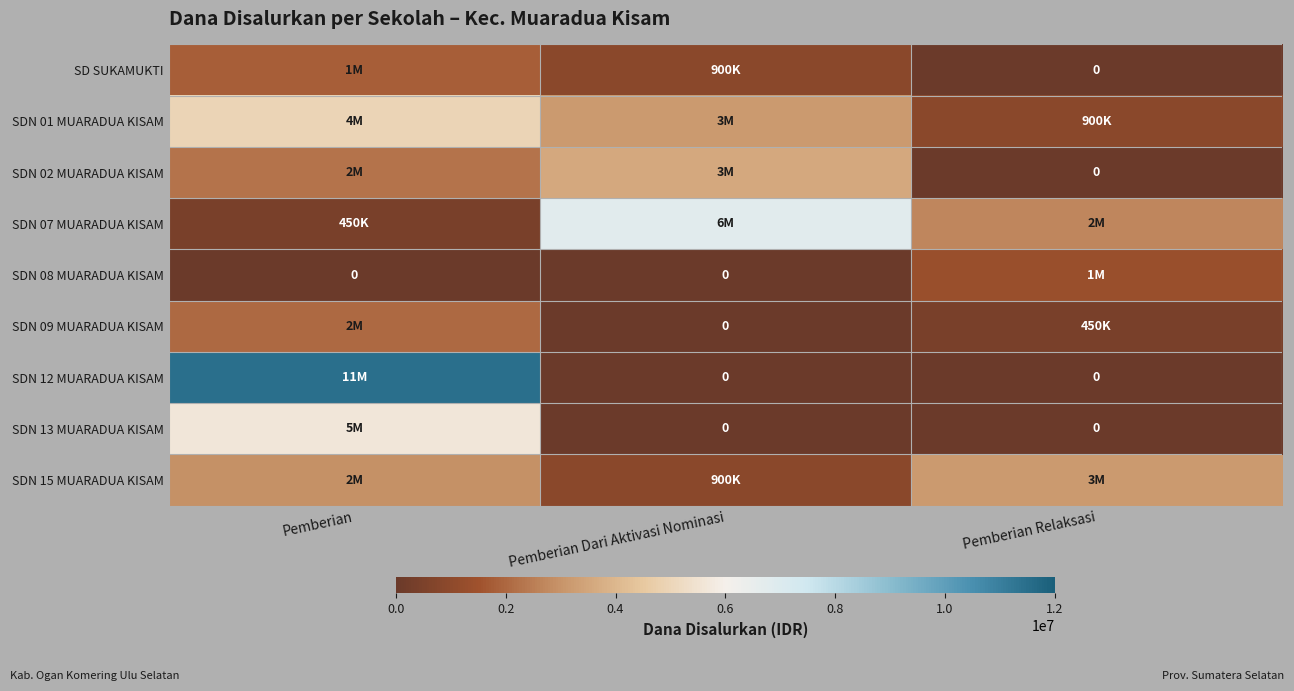

What is the difference between the maximum and second lowest values in the SDN 01 MUARADUA KISAM series?

1800000